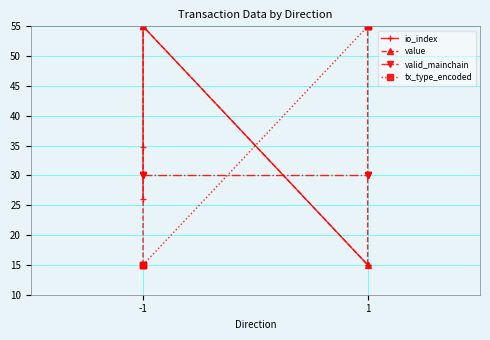

At which label does value reach its minimum?

-1